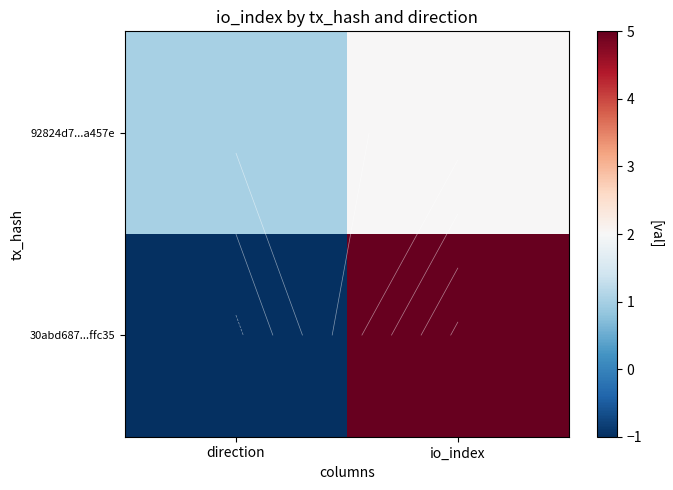

What is the minimum value shown in the chart?

-1